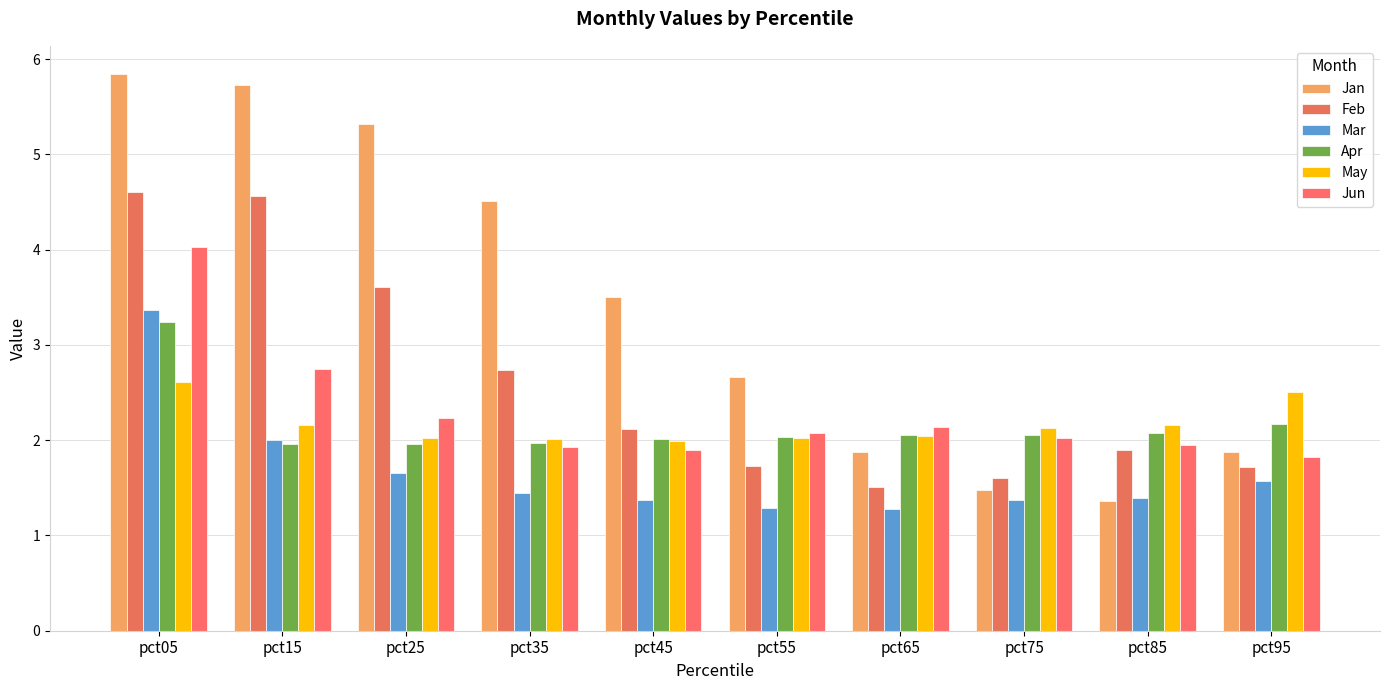

How many series are shown in this chart?

6